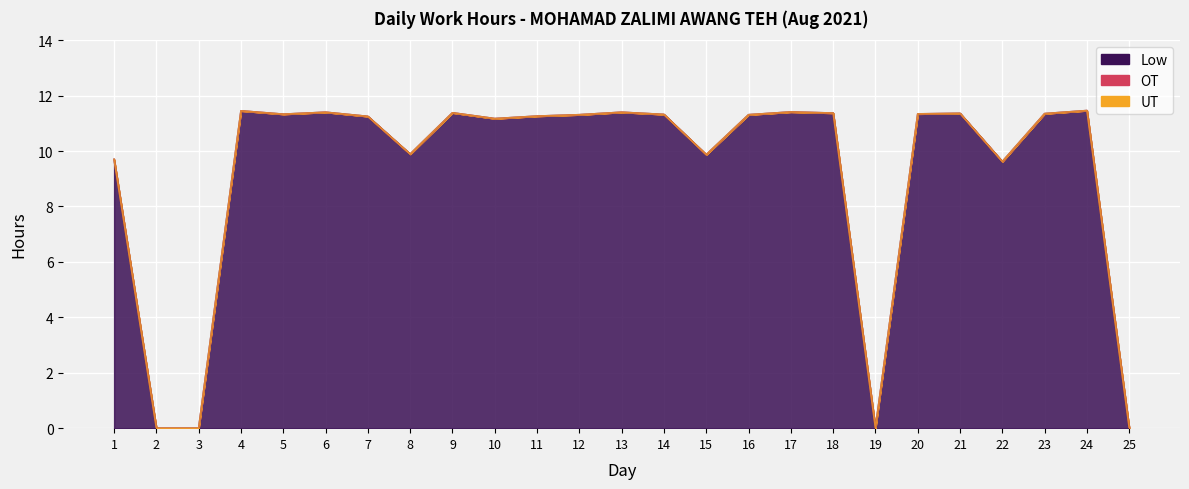

At which category is the sum across all series the highest?

24